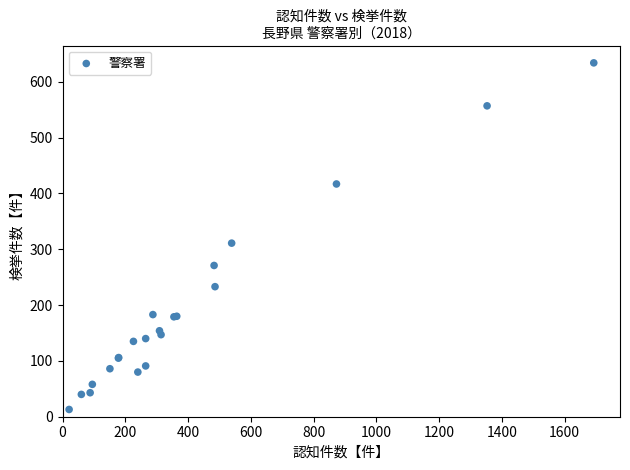

What Y value in the scatter plot is closest to 323?

311